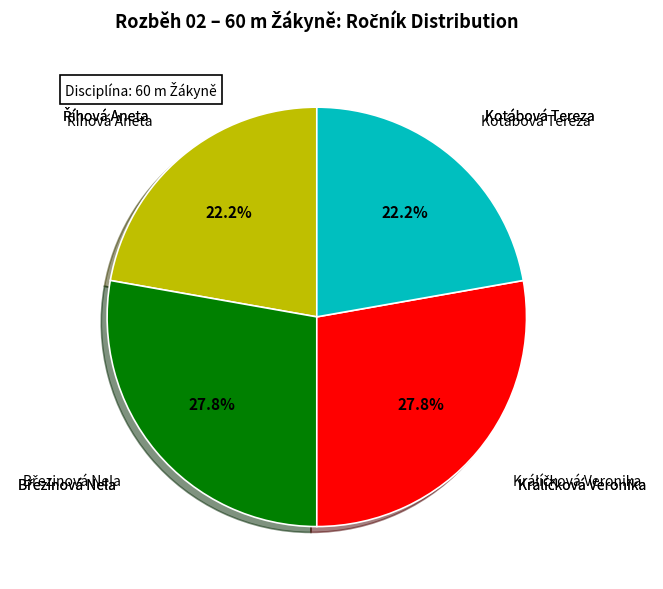

How many slices are in this pie chart?

4